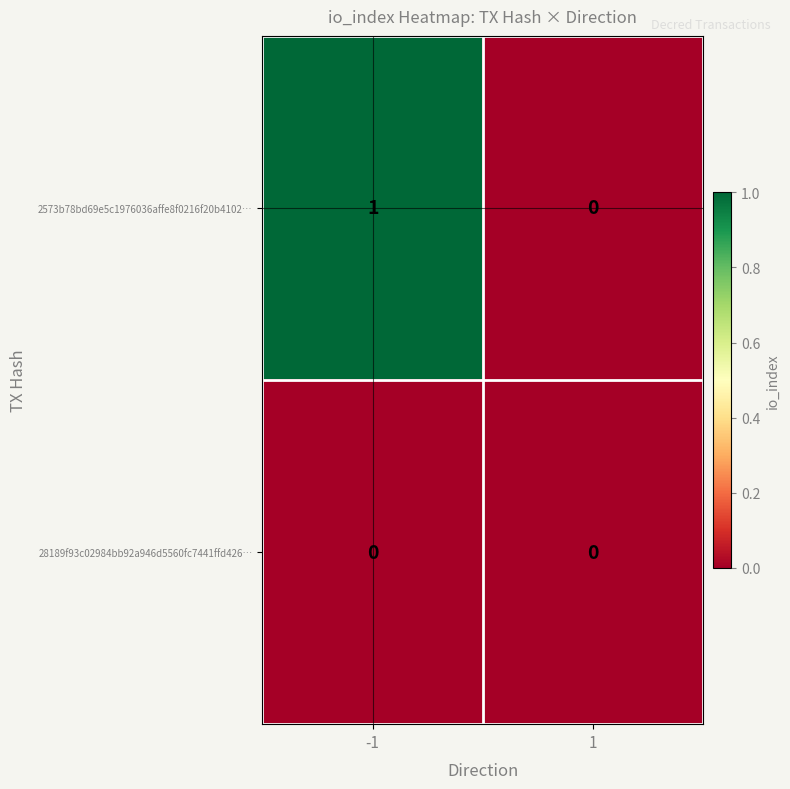

Which series has the largest total across all categories?

2573b78bd69e5c1976036affe8f0216f20b4102…